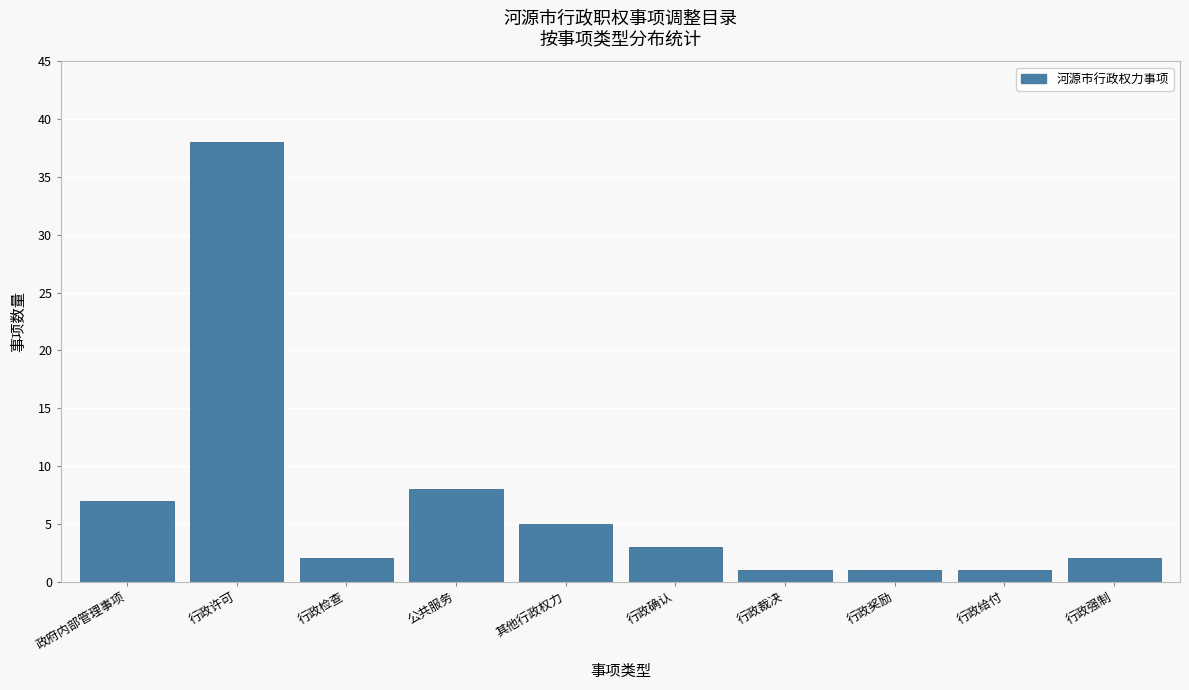

Reading right to left, transcribe all the data shown in this chart.

2	1	1	1	3	5	8	2	38	7